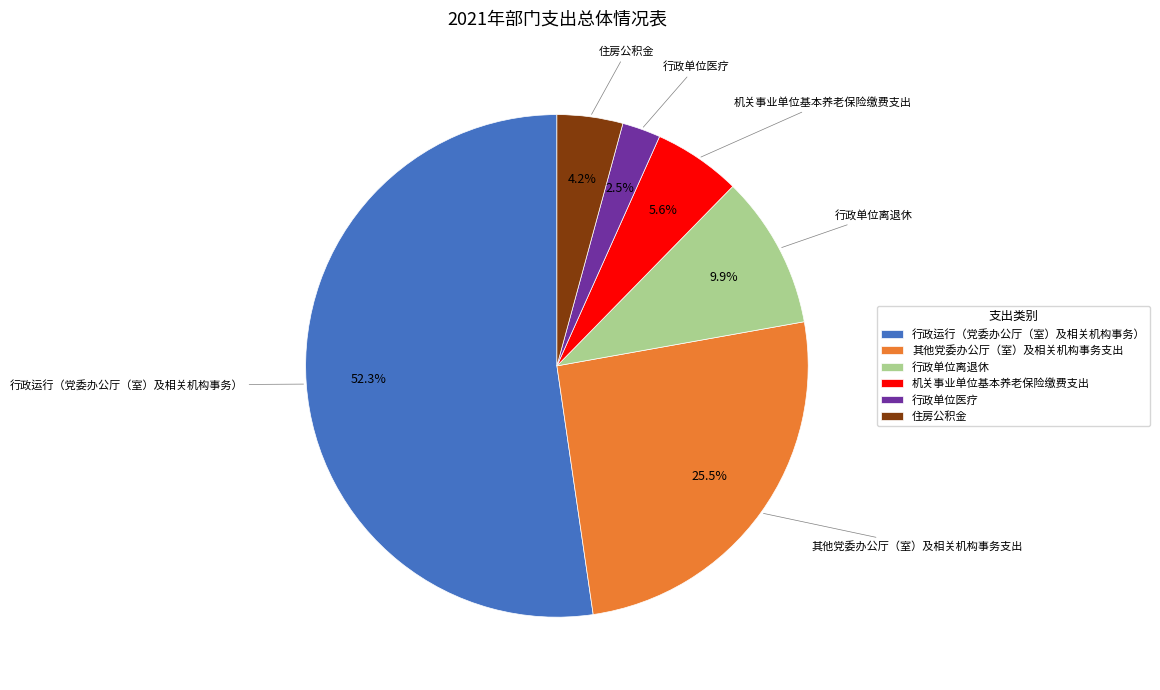

Rank the categories by value from highest to lowest.

行政运行（党委办公厅（室）及相关机构事务）, 其他党委办公厅（室）及相关机构事务支出, 行政单位离退休, 机关事业单位基本养老保险缴费支出, 住房公积金, 行政单位医疗